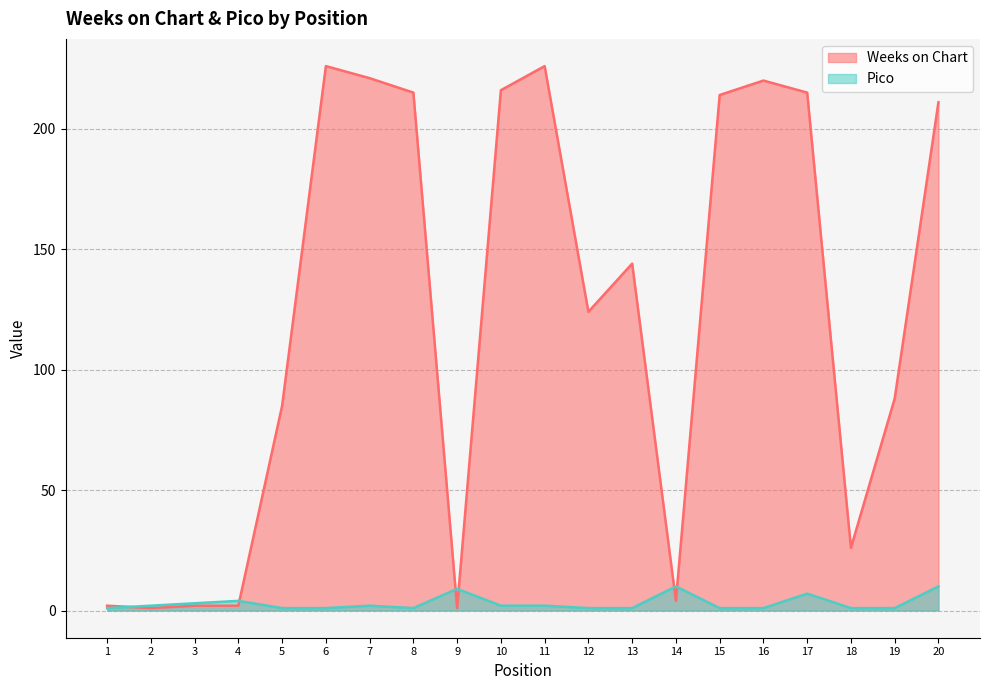

Is the value of Pico at 13 greater than the value of Weeks on Chart at 13?

No